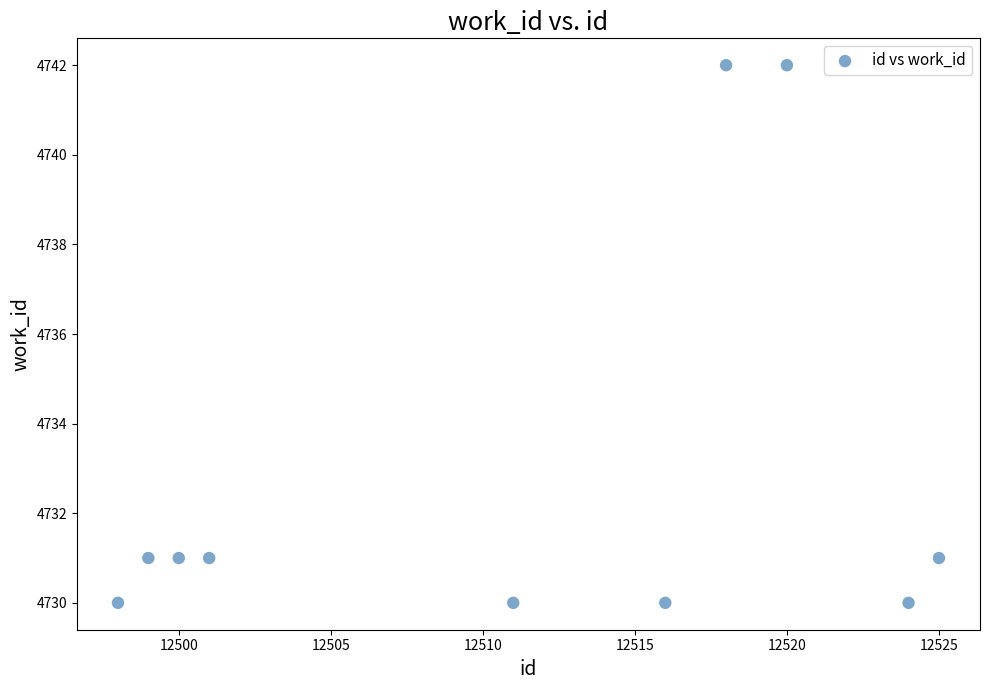

What is the average X value?

12511